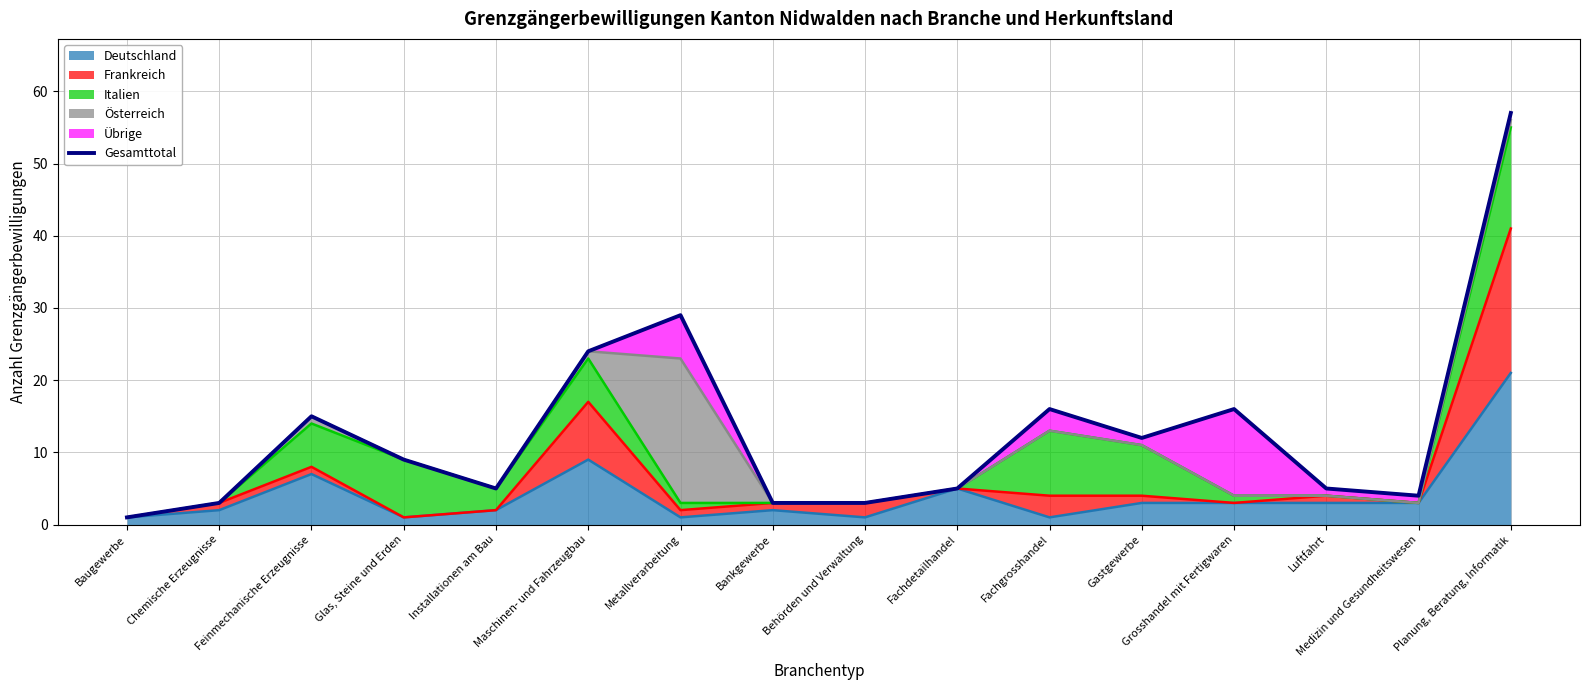

The chart shows a value of 3 at Bankgewerbe. True or false?

True